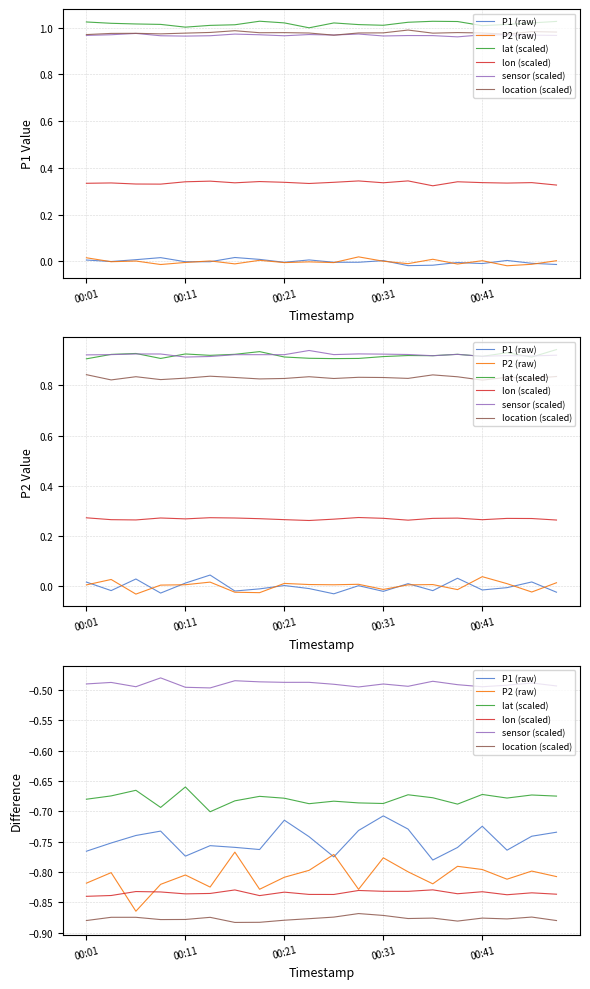

Count the number of categories in the chart.

20